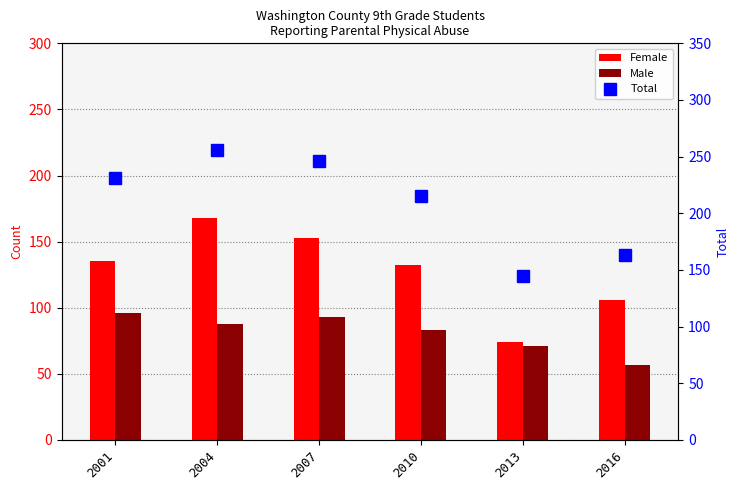

What is the average value of the Total series?

209